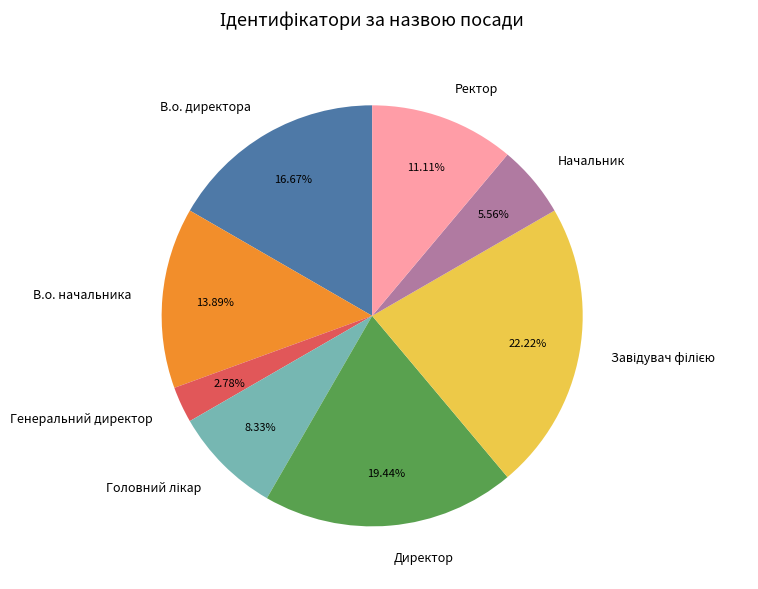

What is the ratio of the value at Начальник to the value at В.о. начальника?

0.4